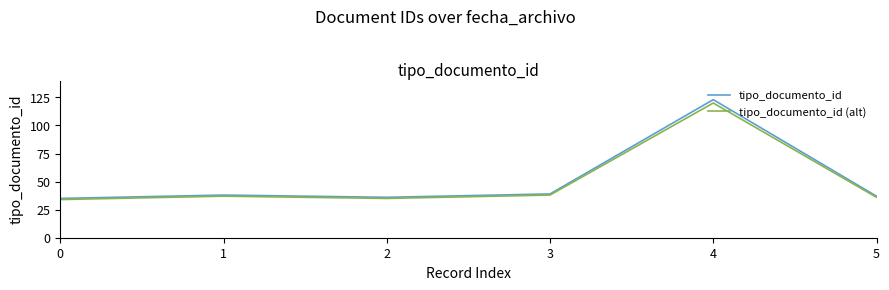

What is the difference between the maximum and minimum values in the tipo_documento_id series?

88